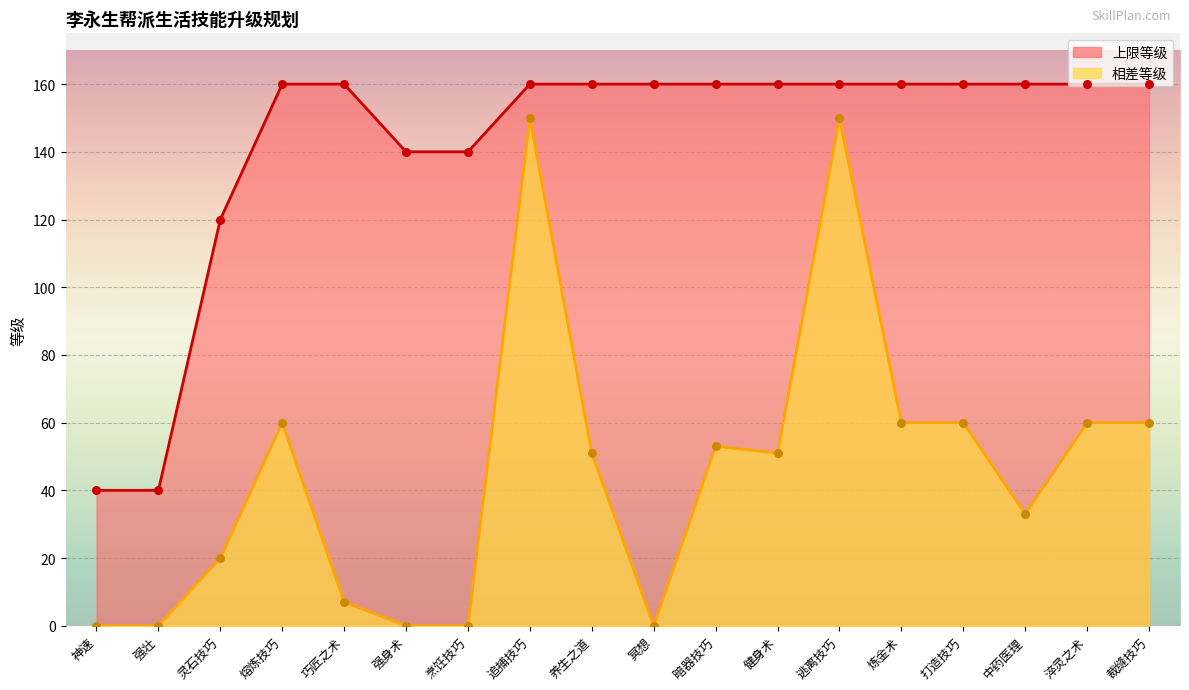

At which category is the sum across all series the highest?

追捕技巧